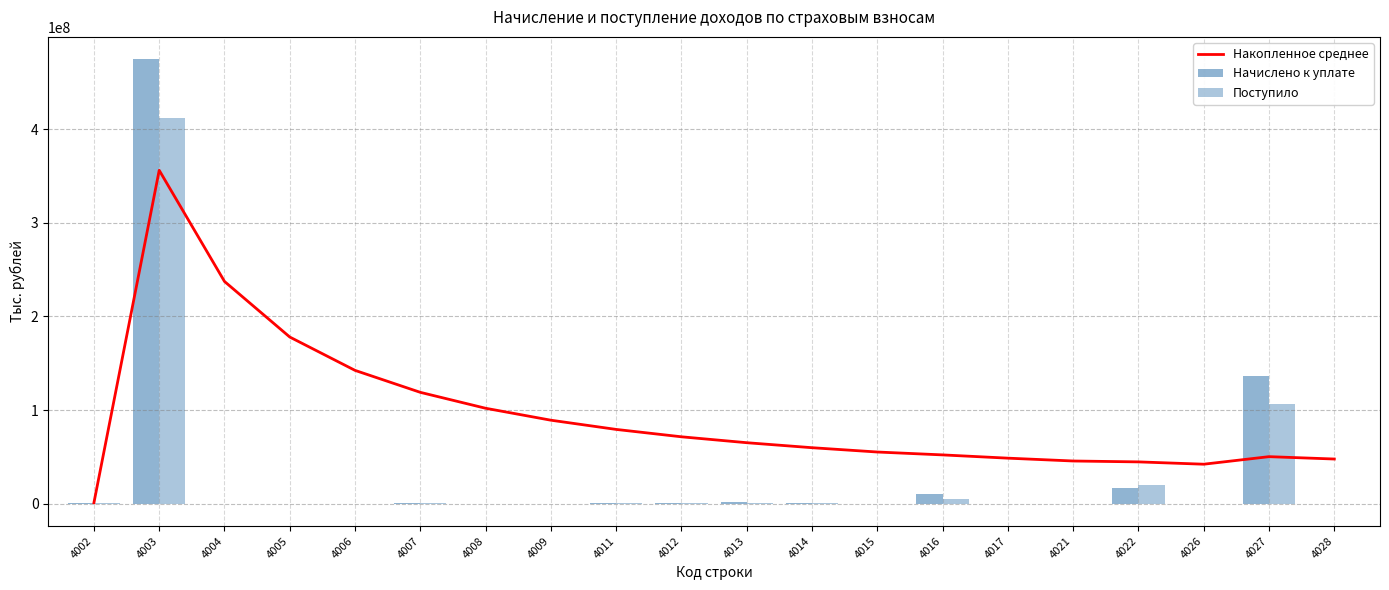

What are all the series names shown in the legend?

Накопленное среднее, Начислено к уплате, Поступило